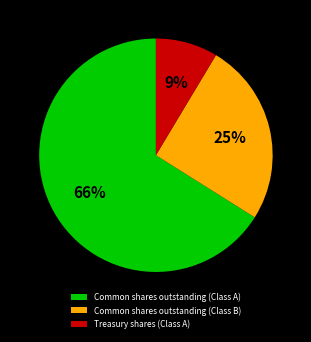

Which has a higher value, Treasury shares (Class A) or Common shares outstanding (Class A)?

Common shares outstanding (Class A)